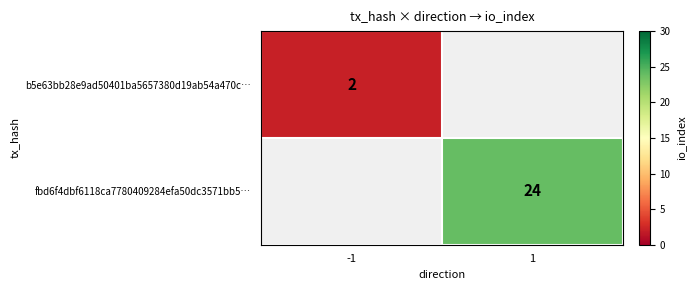

The fbd6f4dbf6118ca7780409284efa50dc3571bb5… series shows 24 at 1. True or false?

True